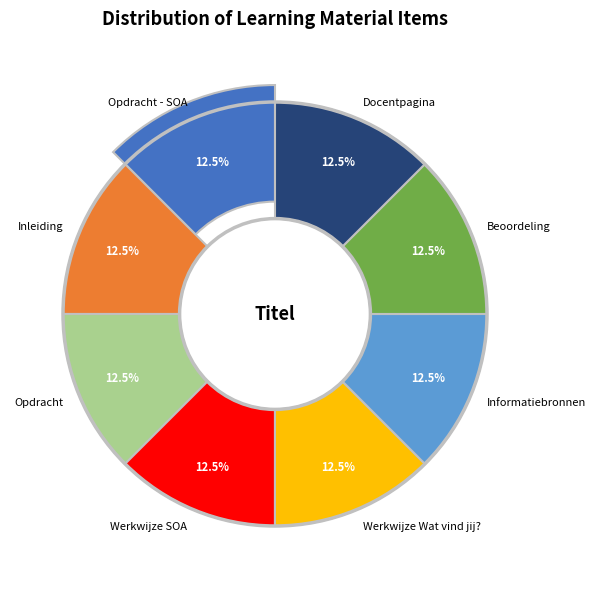

Between Beoordeling and Docentpagina, which is larger?

Docentpagina